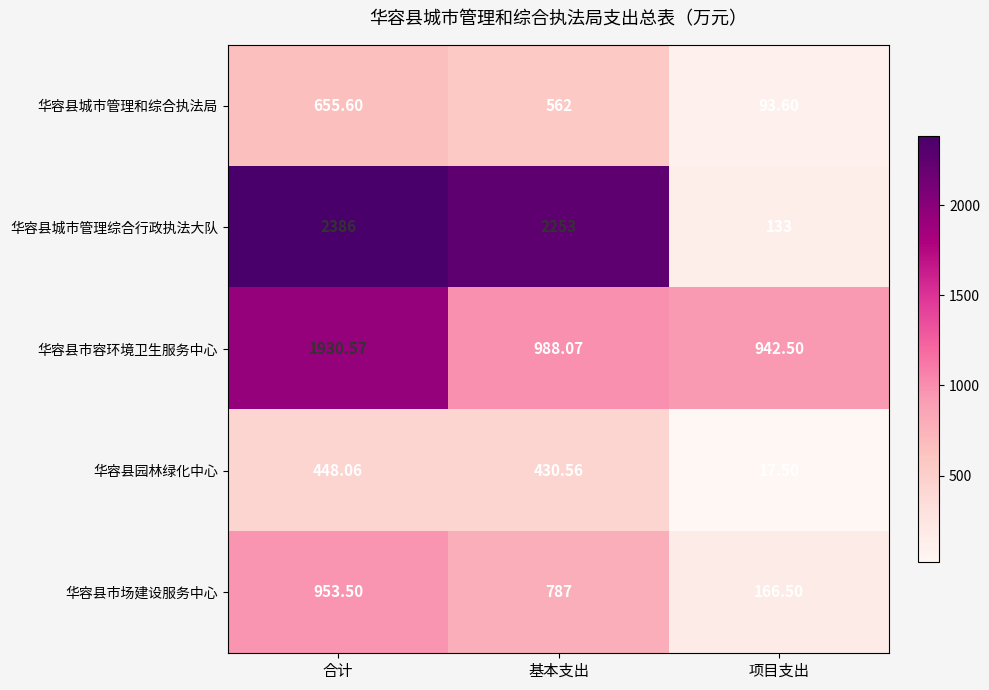

How many data points does each series have?

3